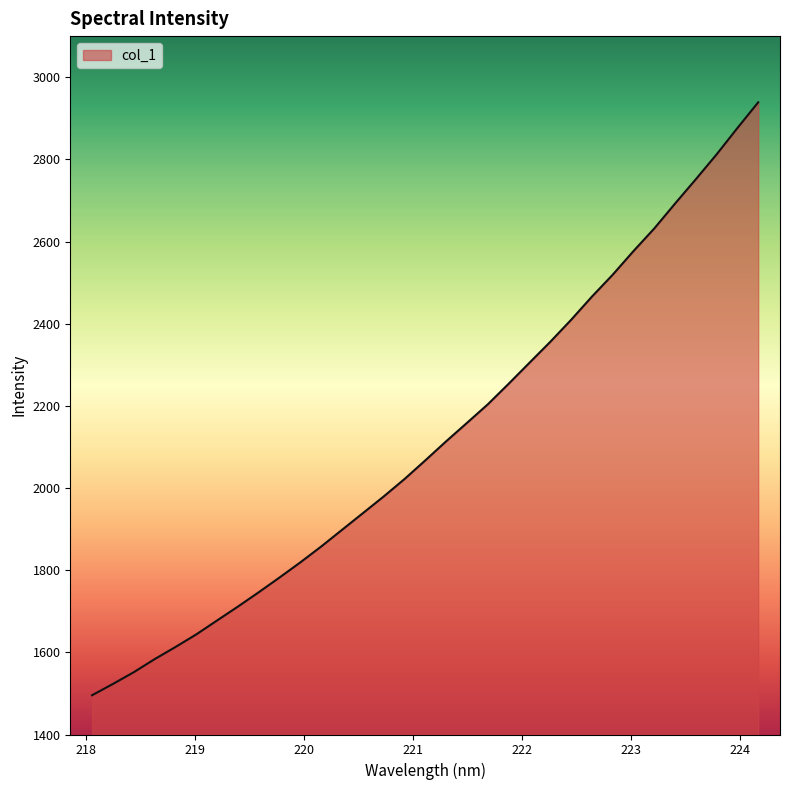

True or false: the data has more than 1 interior local peaks.

False